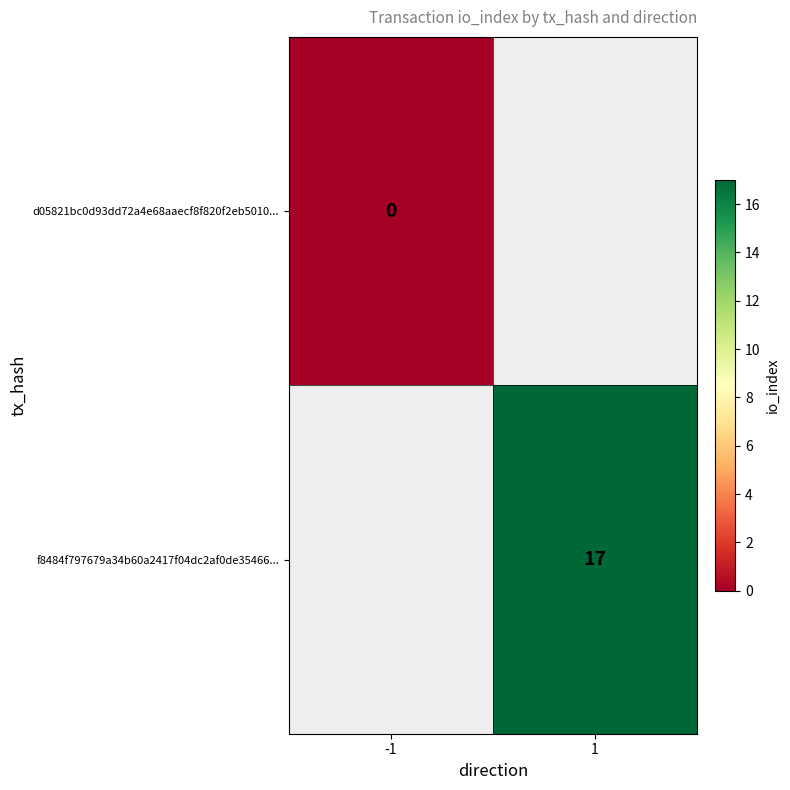

Count the number of data series in this chart.

2